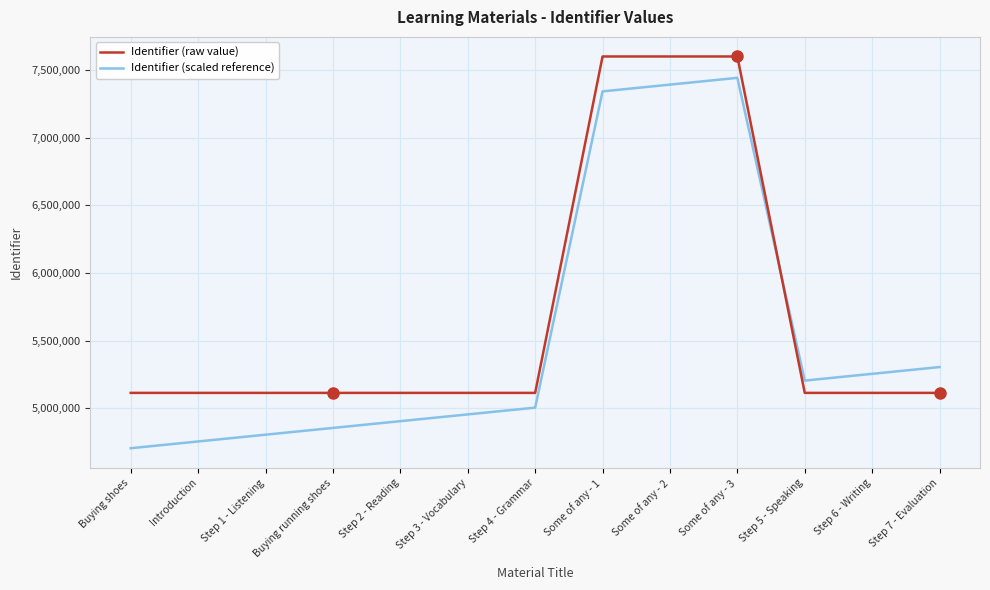

What is the difference between the Identifier (raw value) values at Some of any - 2 and Step 6 - Writing?

2487439.0